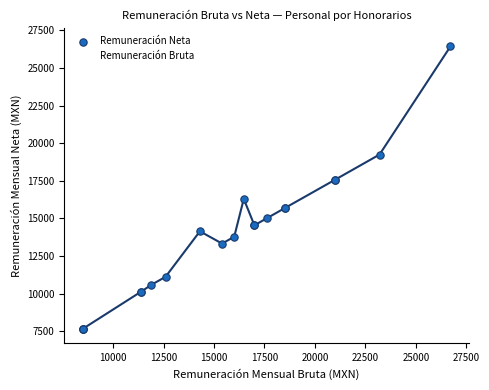

Which series reaches the minimum Y coordinate?

Remuneración Neta